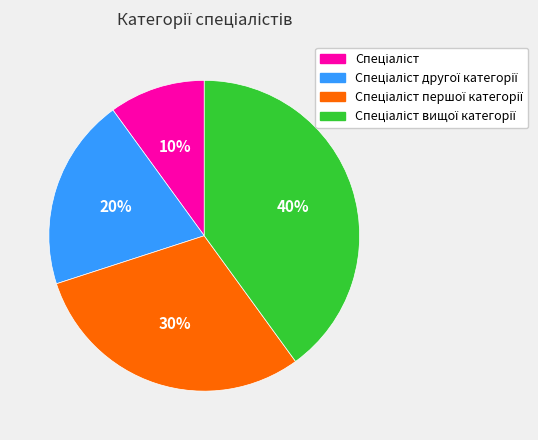

To the nearest percent, what is the difference between the largest and smallest slice percentages?

30%